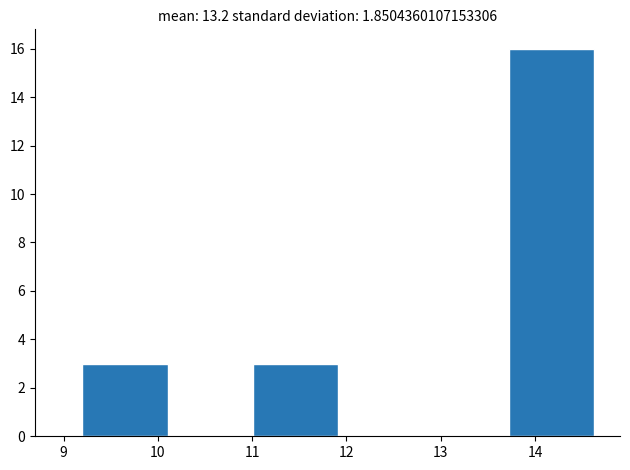

Reading left to right, transcribe this chart: for each bar, give the range it covers on the x-axis and its height. Neither the bar edges nor the heights are printed on the chart, so give them approximately, as read against the axes.

9.2 to 10.1: 3
10.1 to 11.0: 0
11.0 to 11.9: 3
11.9 to 12.8: 0
12.8 to 13.7: 0
13.7 to 14.6: 16